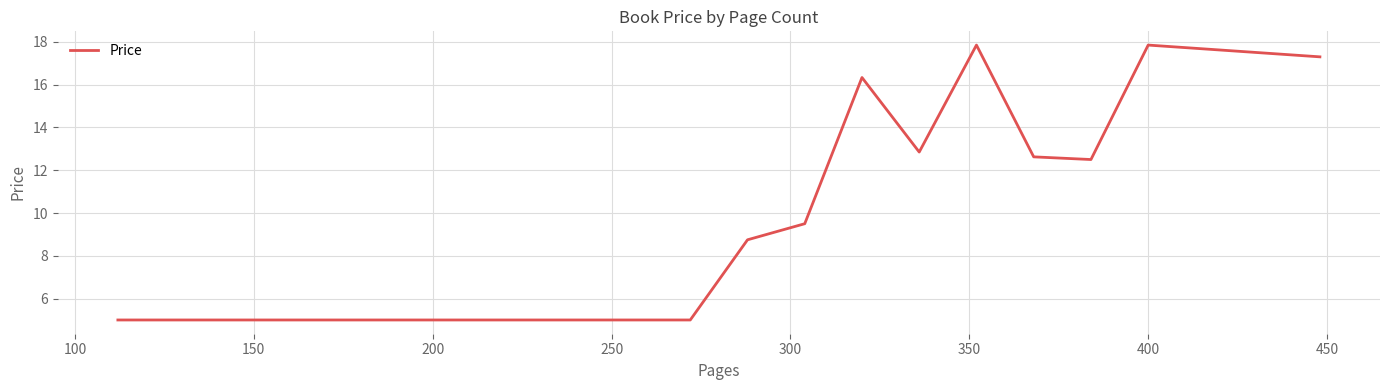

What is the smallest value displayed?

5.0